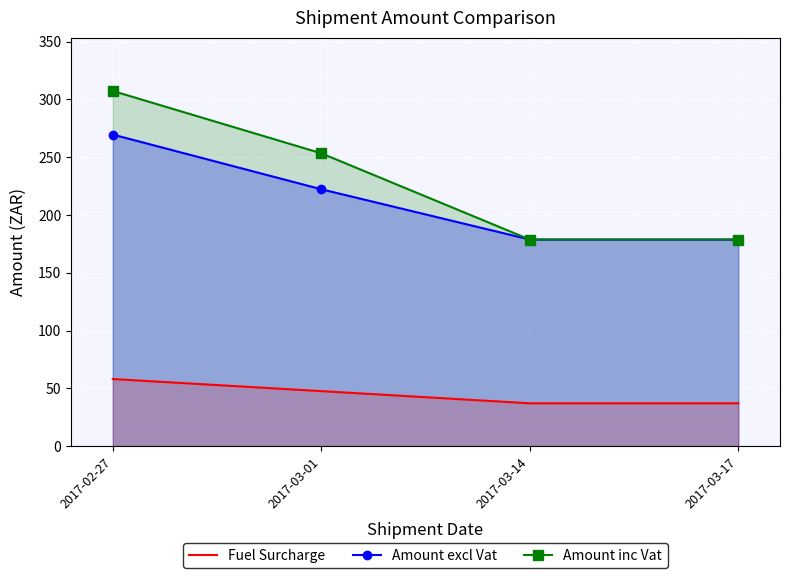

True or false: Amount excl Vat and Fuel Surcharge intersect in this chart.

False